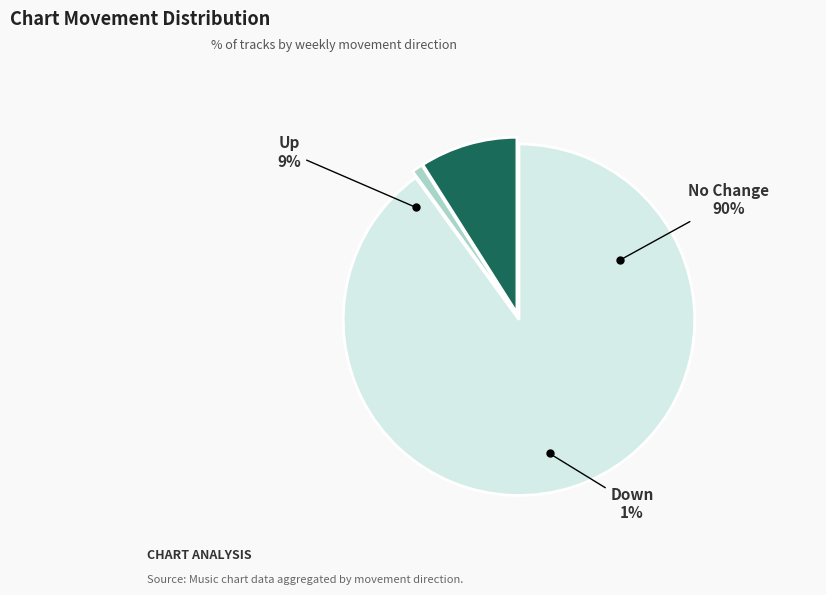

What percentage do up and down together represent?

10.0%